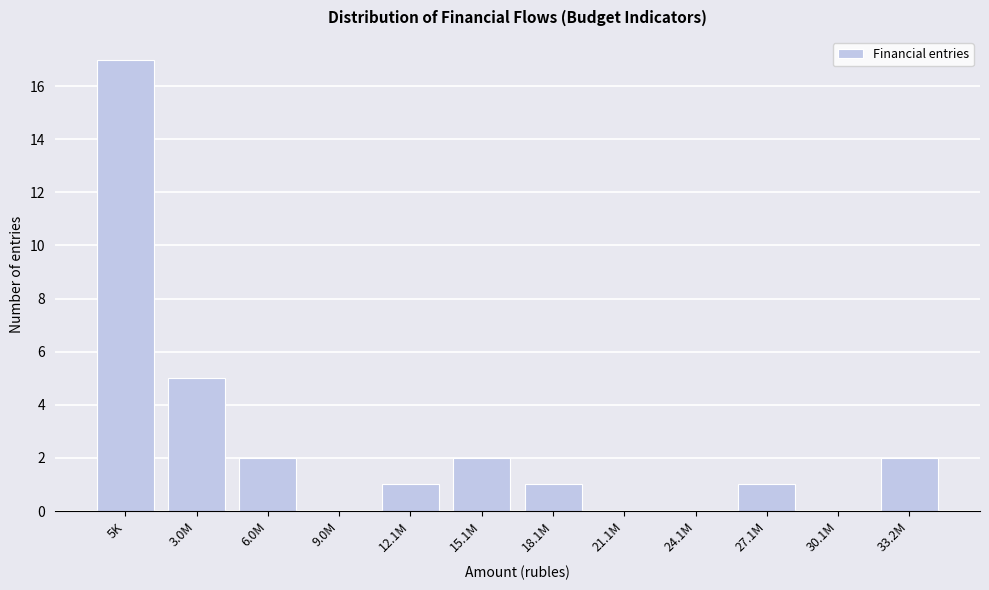

Reading left to right, extract all data points from this chart.

5K=17	3.0M=5	6.0M=2	9.0M=0	12.1M=1	15.1M=2	18.1M=1	21.1M=0	24.1M=0	27.1M=1	30.1M=0	33.2M=2